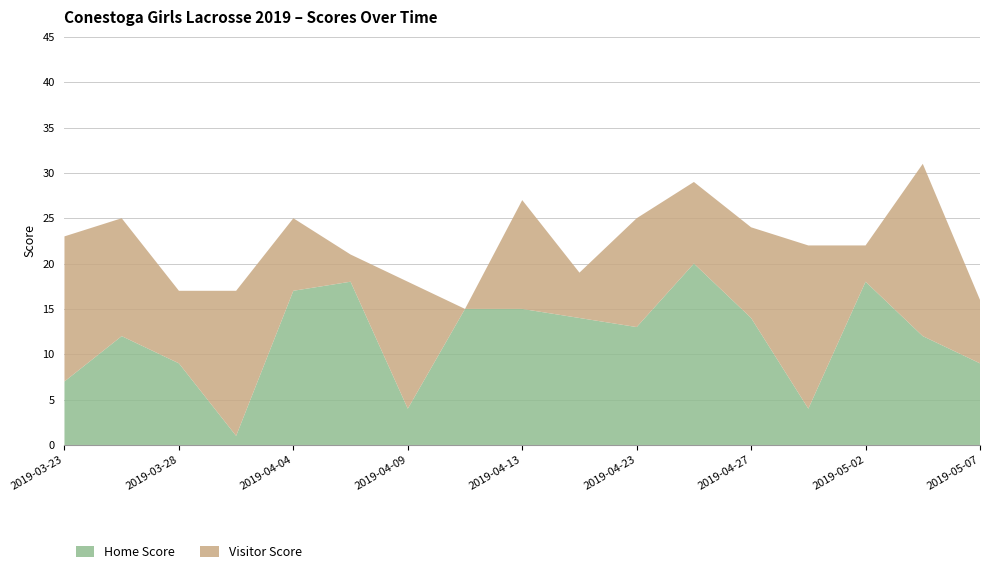

Reading left to right, what are all the values shown in this chart?

Home Score: 7	12	9	1	17	18	4	15	15	14	13	20	14	4	18	12	9
Visitor Score: 16	13	8	16	8	3	14	0	12	5	12	9	10	18	4	19	7